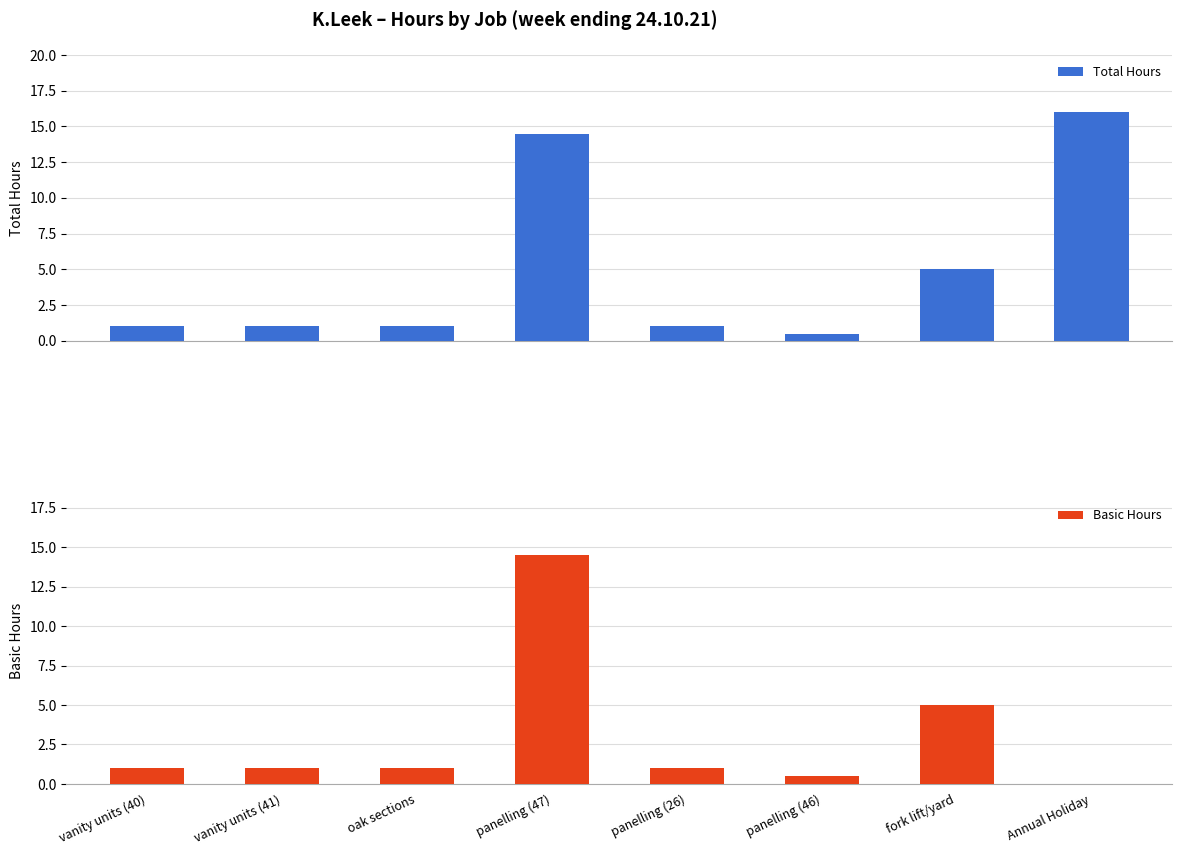

How many positive values does the Basic Hours series have?

7